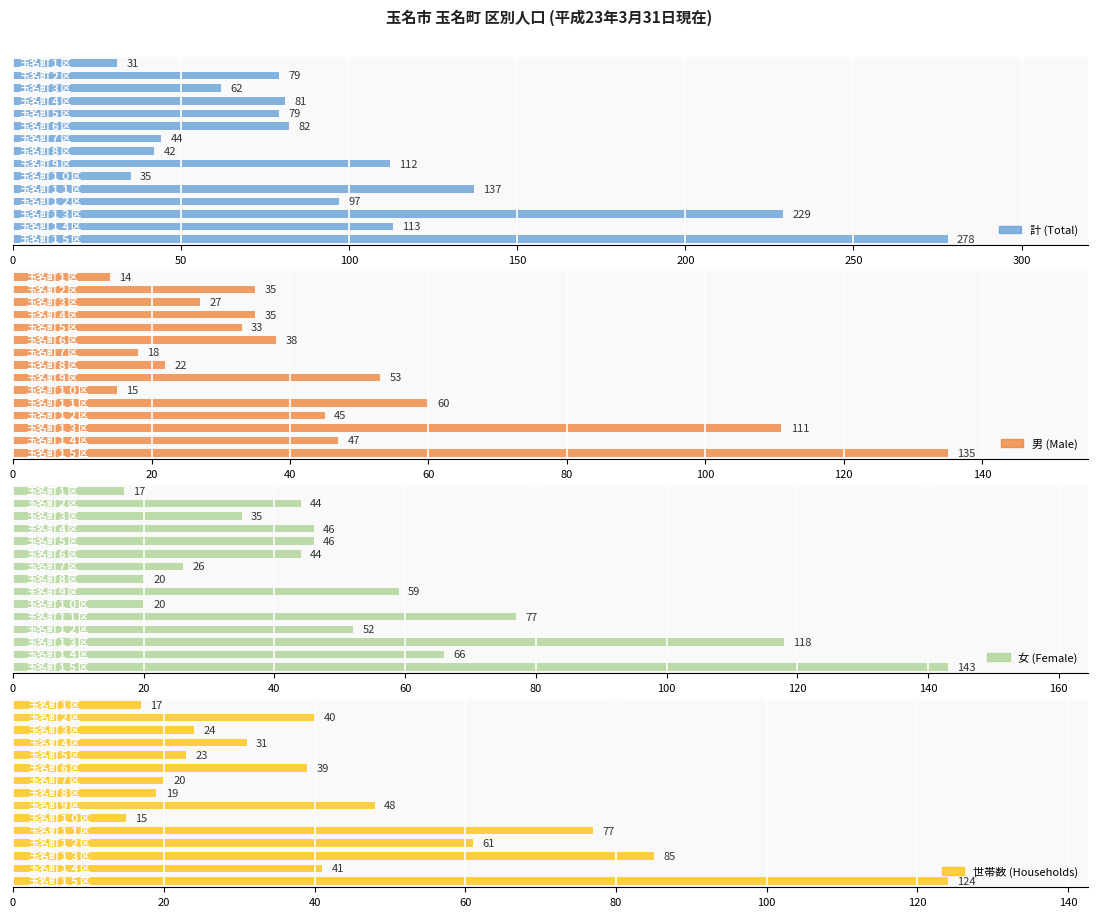

Reading right to left, transcribe all the data shown in this chart.

計 (Total): 278	113	229	97	137	35	112	42	44	82	79	81	62	79	31
男 (Male): 135	47	111	45	60	15	53	22	18	38	33	35	27	35	14
女 (Female): 143	66	118	52	77	20	59	20	26	44	46	46	35	44	17
世帯数 (Households): 124	41	85	61	77	15	48	19	20	39	23	31	24	40	17